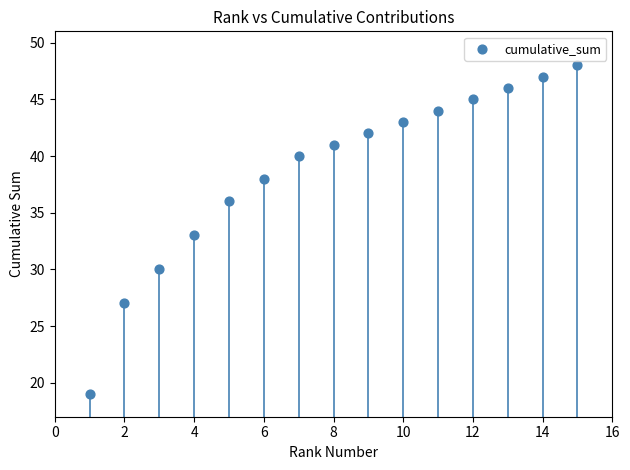

What is the range of Y values (max minus min)?

29